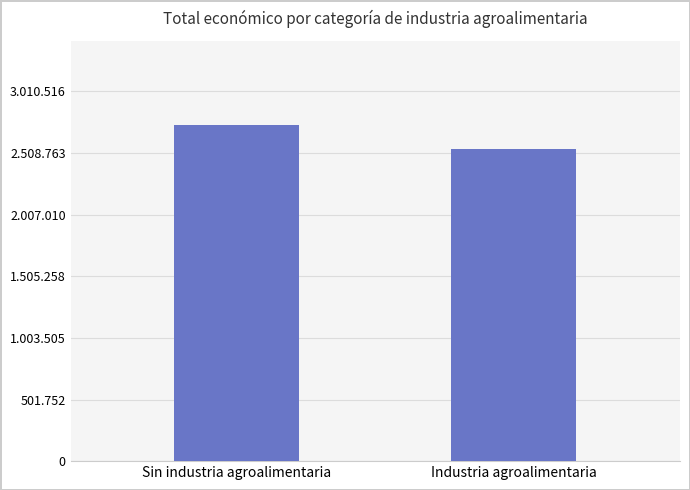

The chart shows a value of 2736833 at Sin industria agroalimentaria. True or false?

True